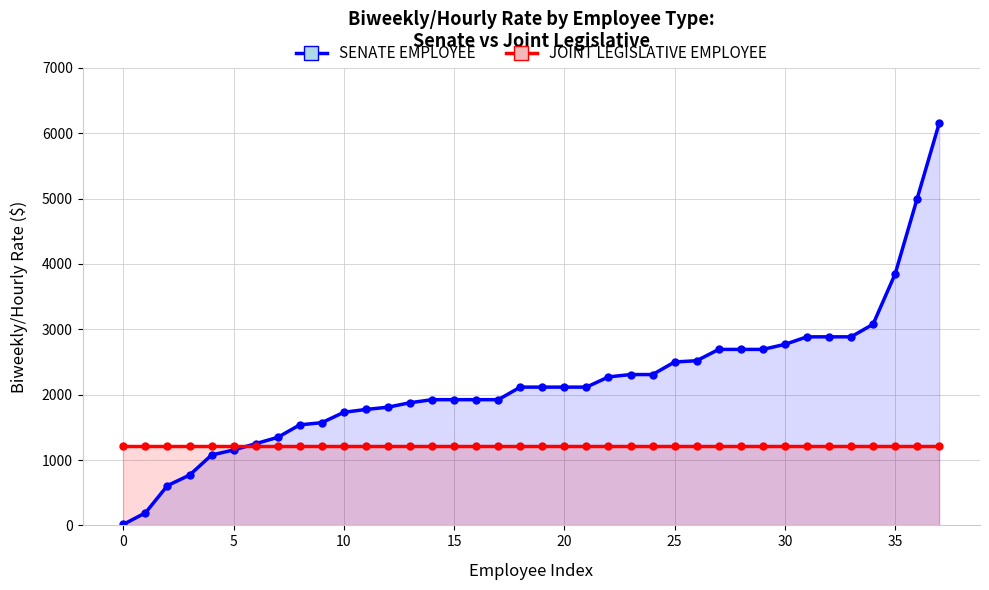

Count the number of categories in the chart.

38